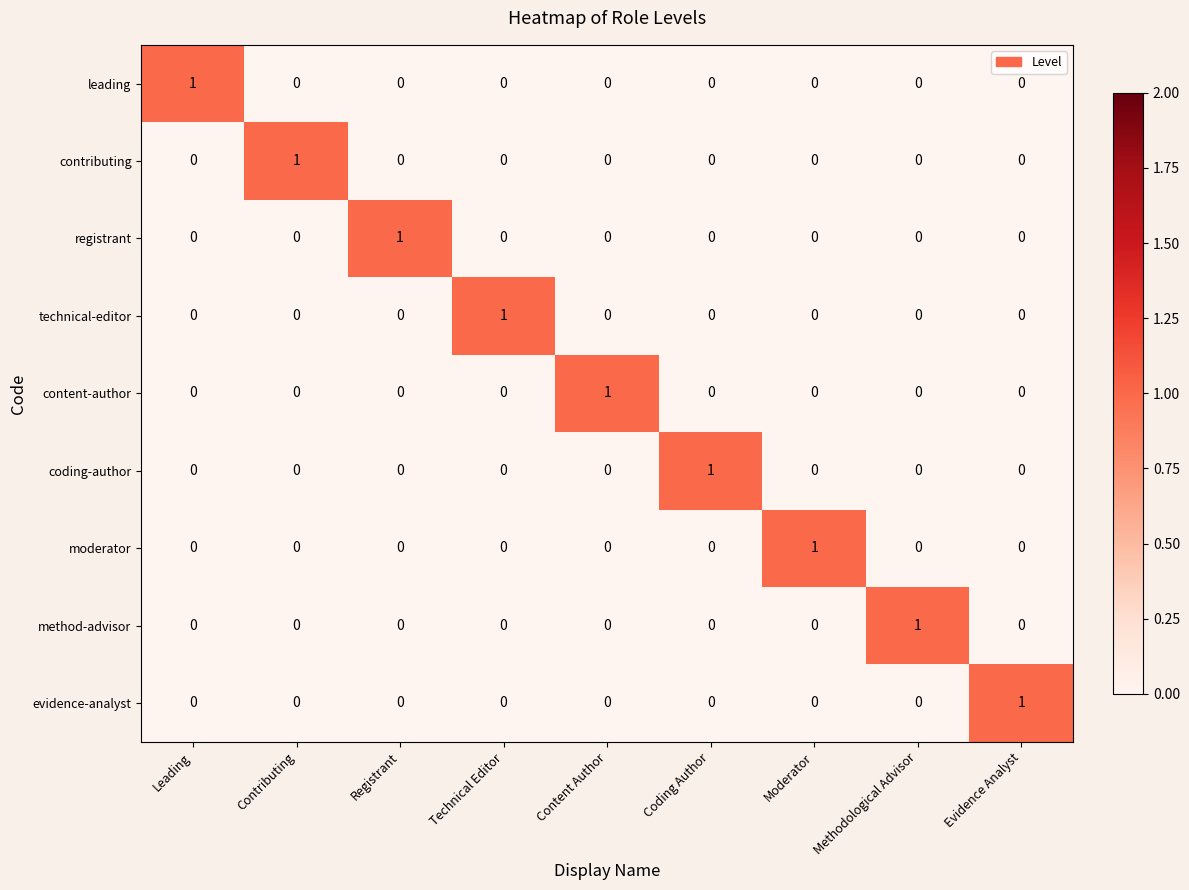

How many content-author values are between 0 and 1?

9